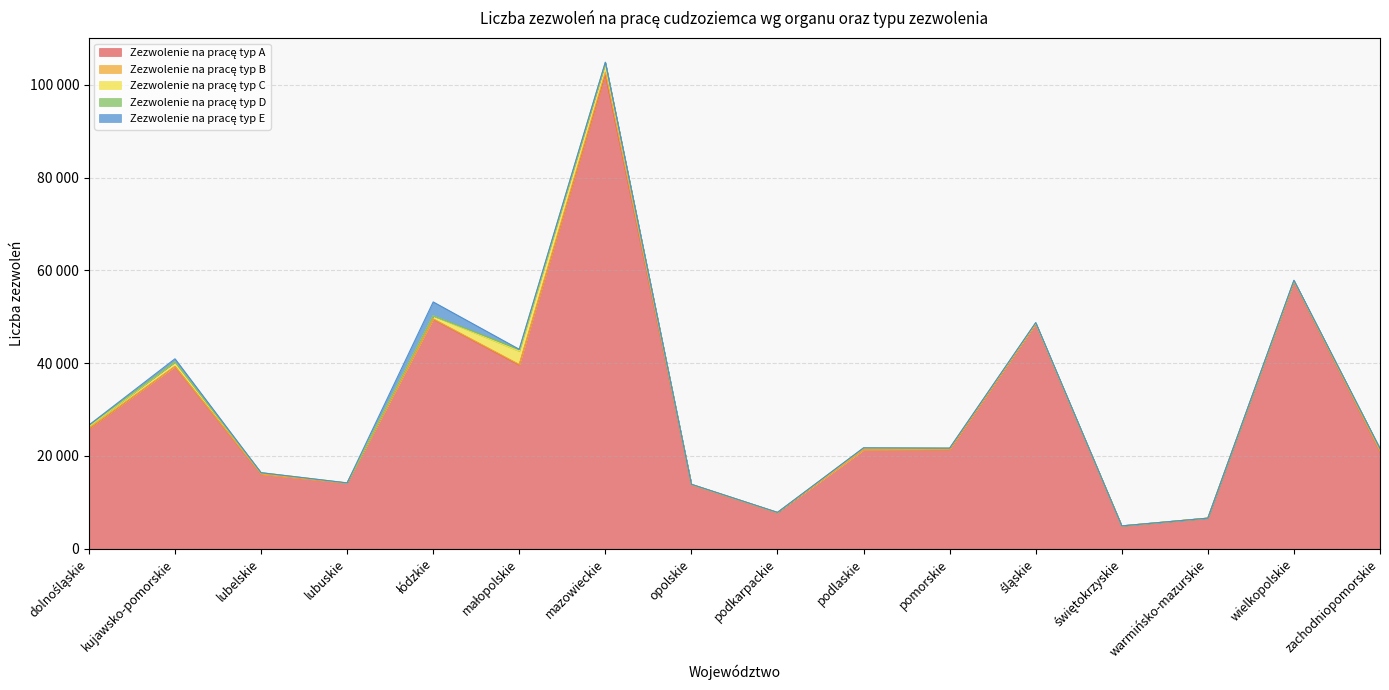

What is the average value of the Zezwolenie na pracę typ C series?

525